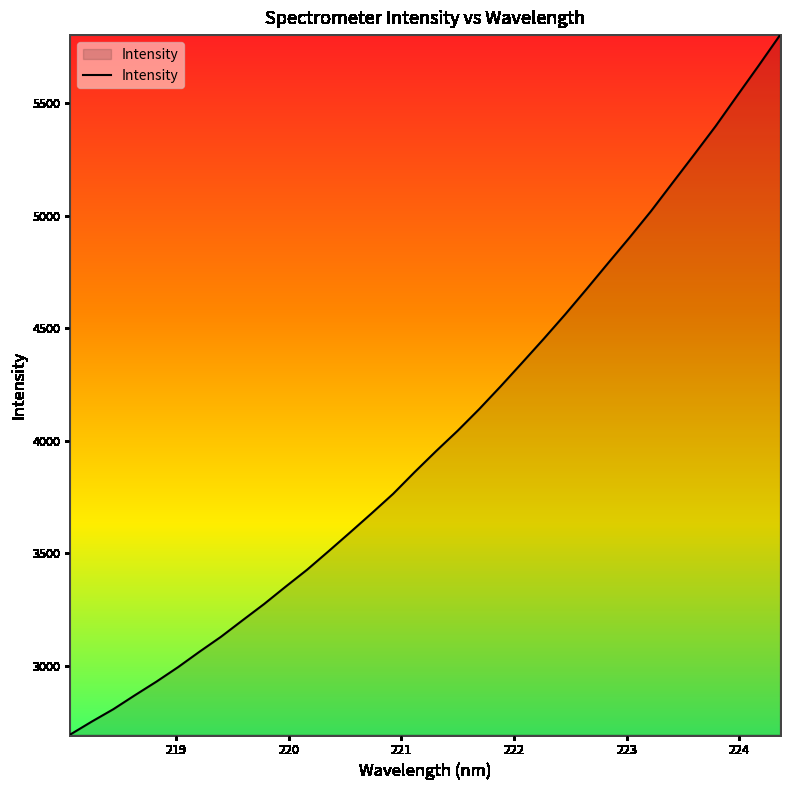

What is the difference between the maximum and minimum values?

3107.1